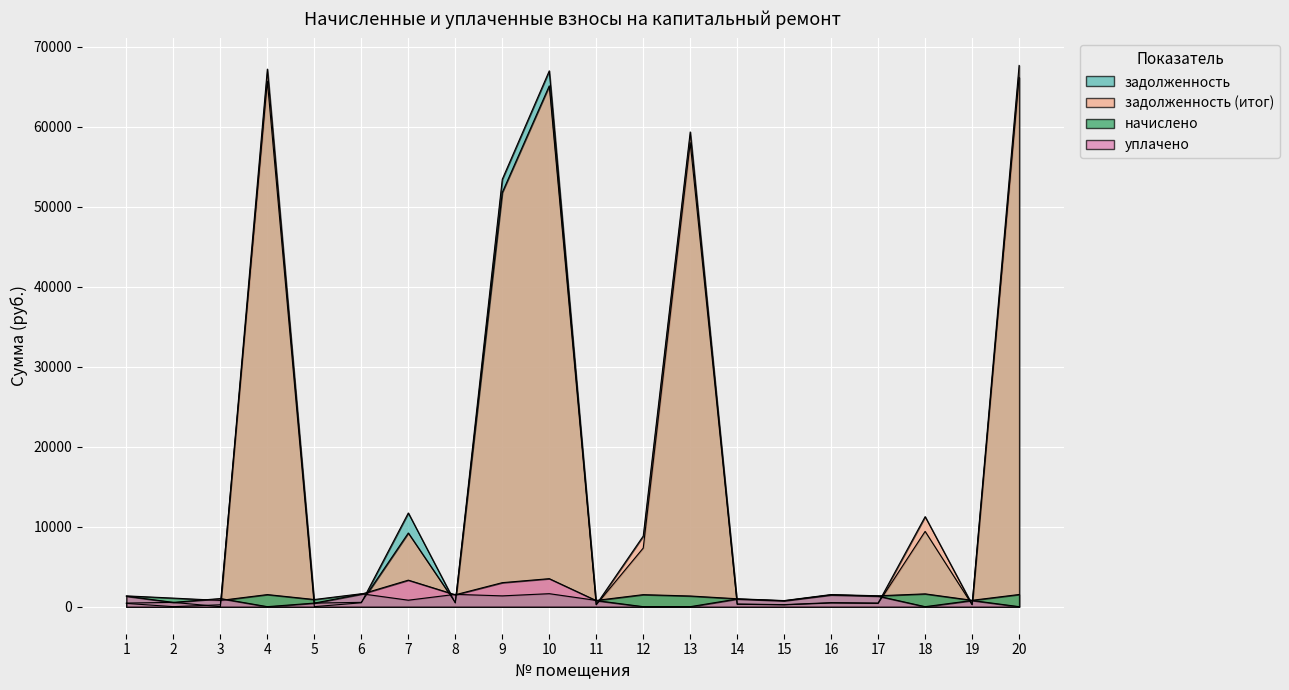

How many intersections are there between уплачено and задолженность (итог)?

10